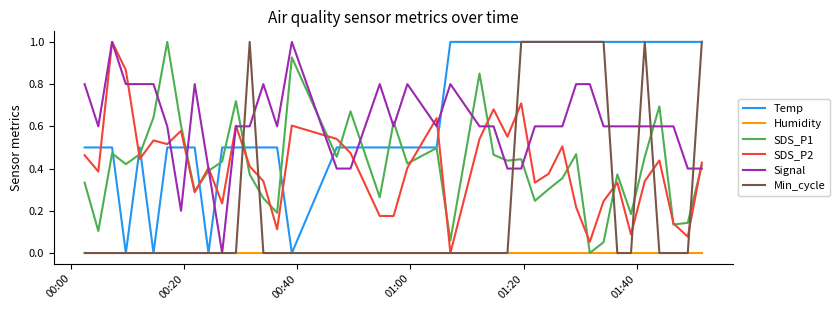

Which series has the largest total across all categories?

Temp